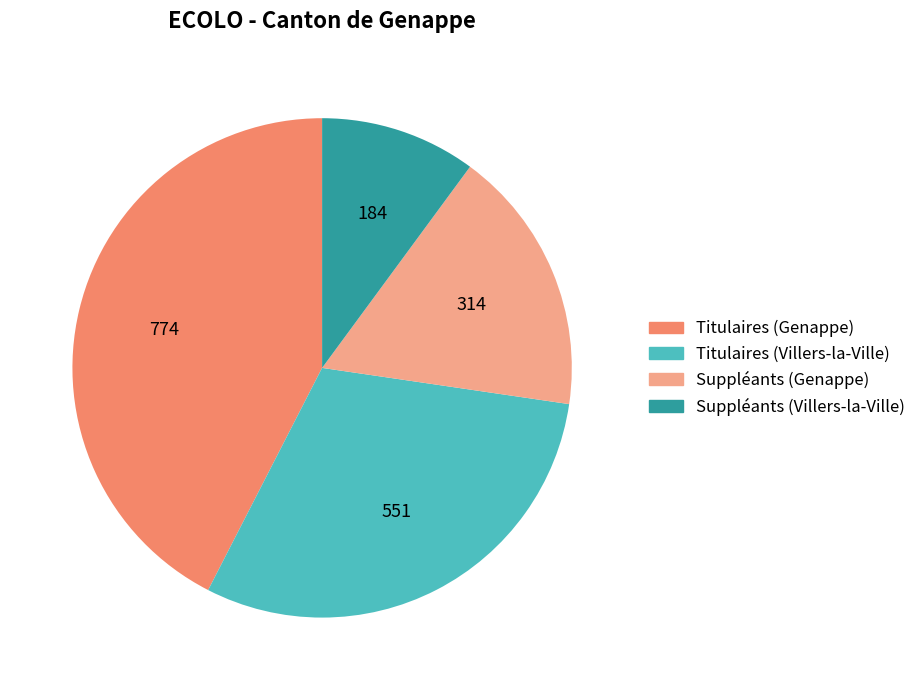

Does Suppléants (Genappe) represent more than half of the total?

No